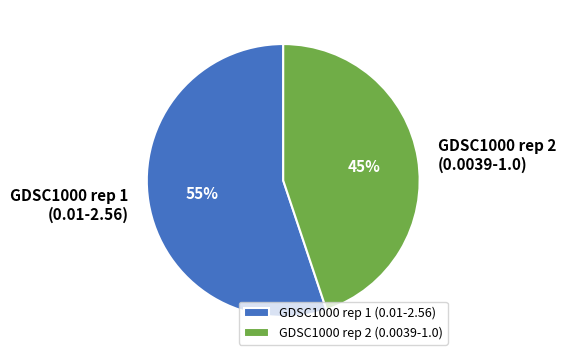

To the nearest percent, what is the average slice percentage?

50%